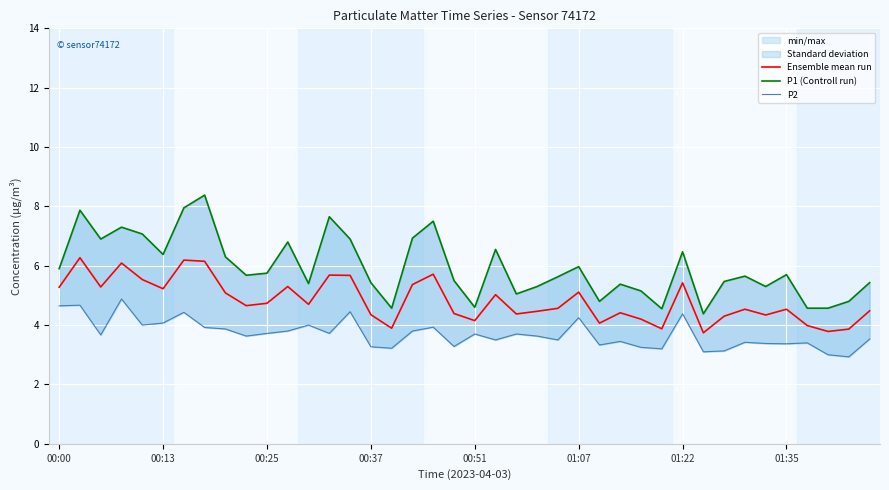

Is it true that Ensemble mean run equals 4.5 at 01:35?

True